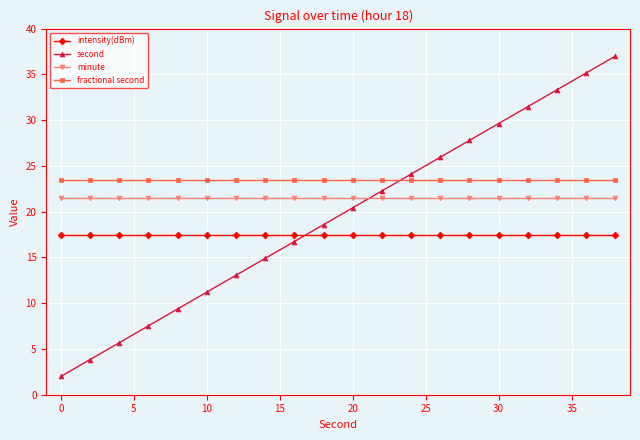

What is the sum of all fractional second values?

470.0